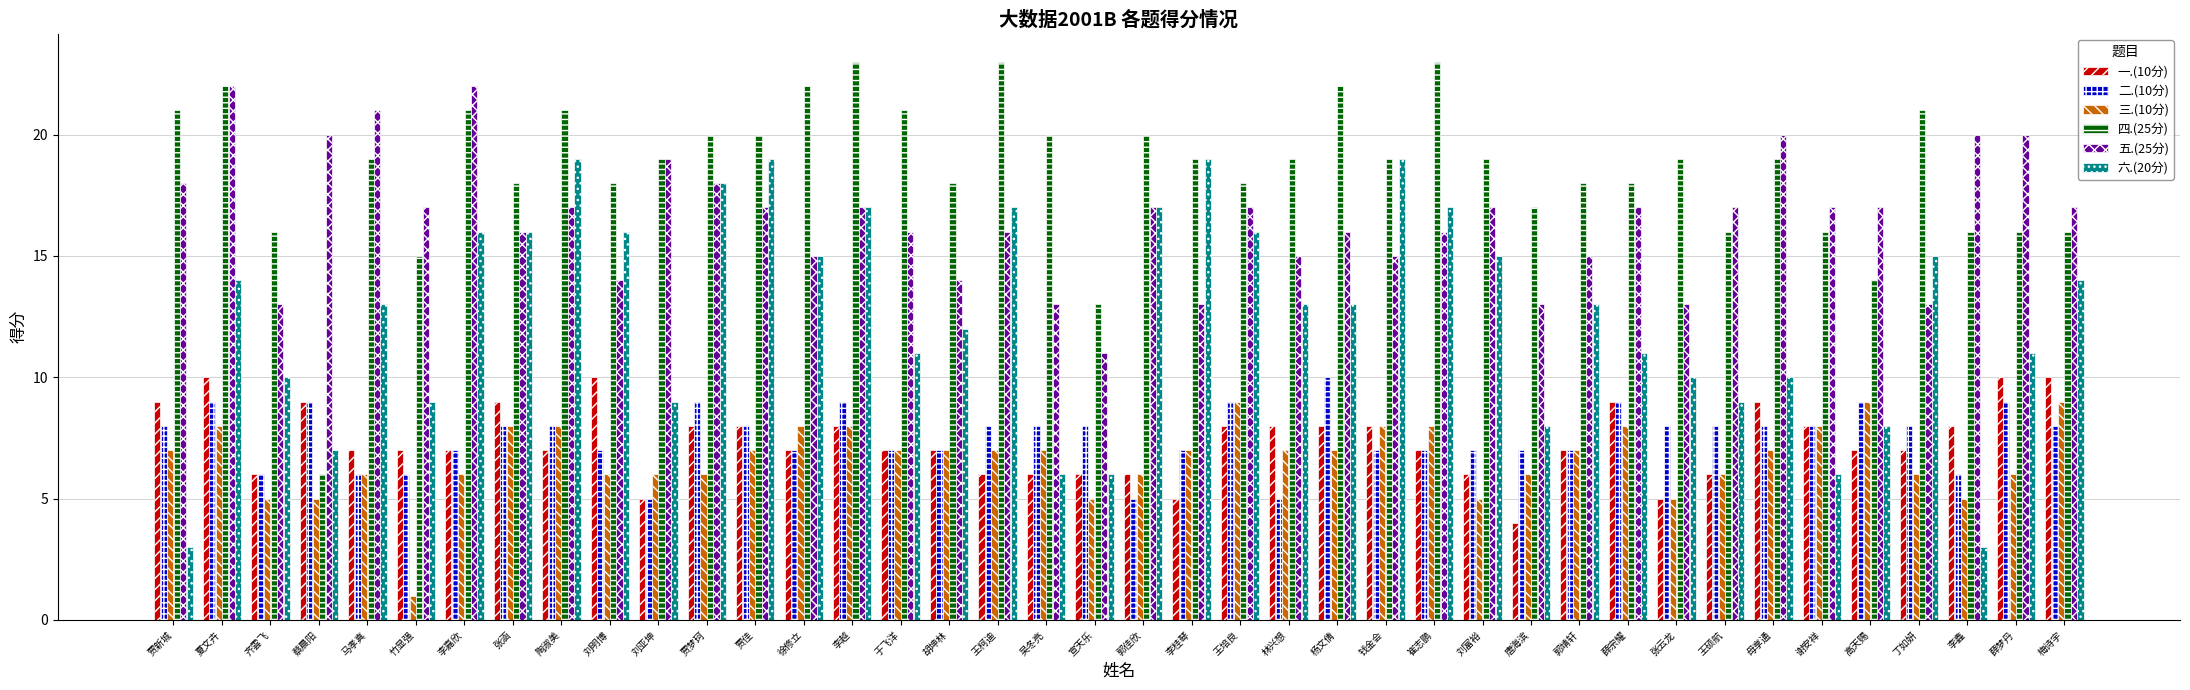

What is the maximum value for 六.(20分)?

19